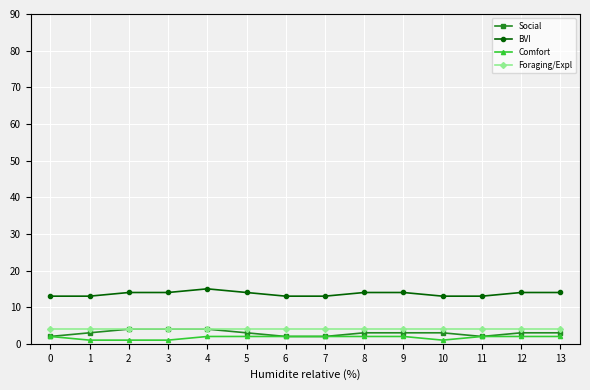

True or false: Foraging/Expl and BVI cross at least once.

False